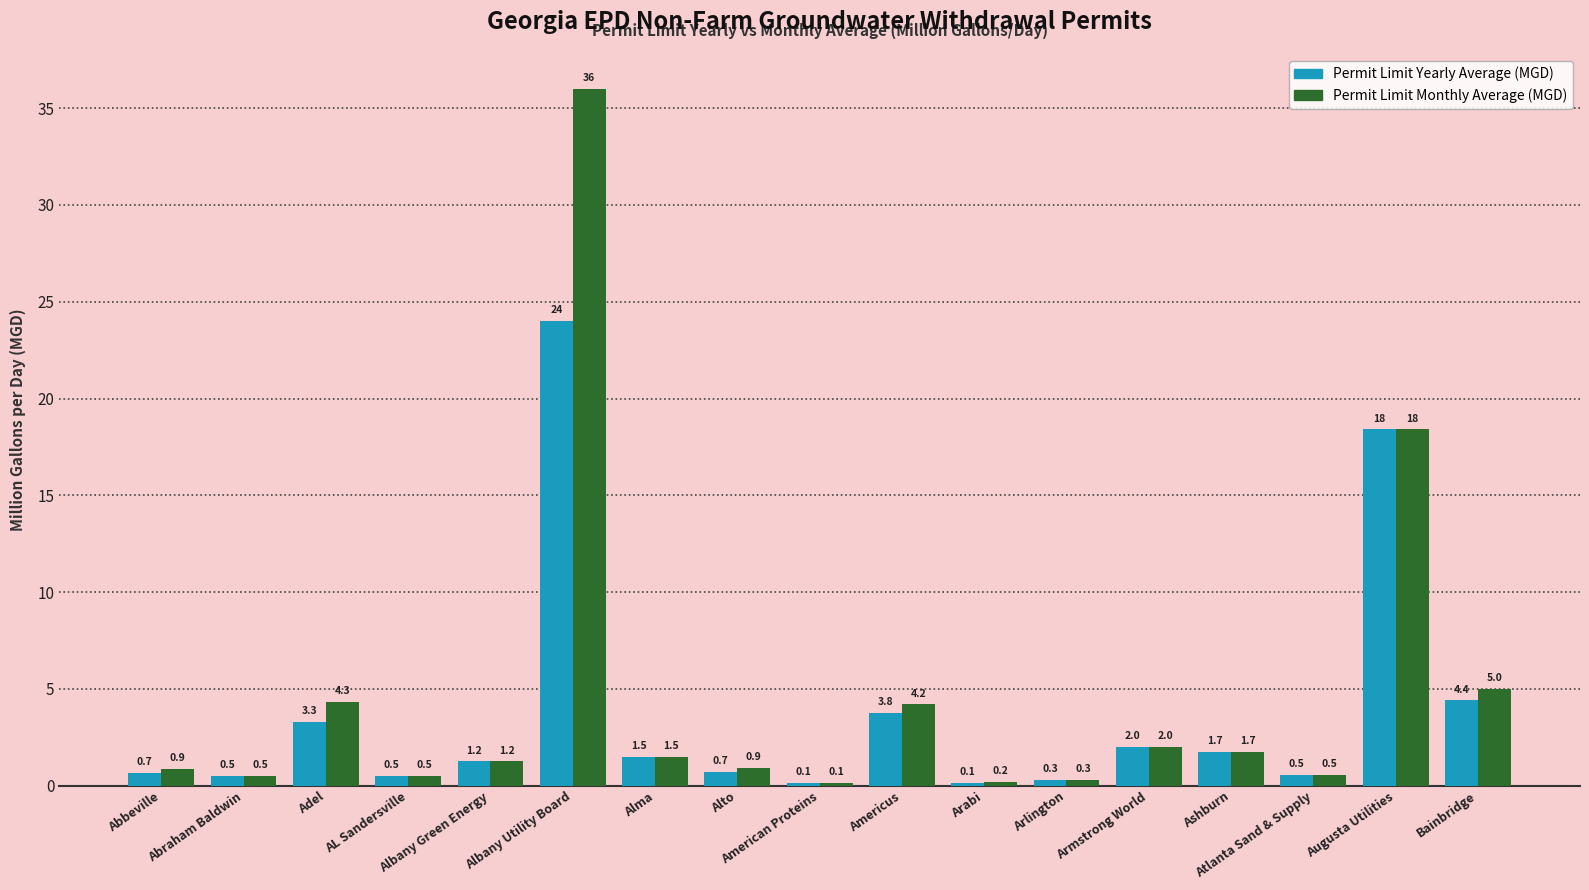

How many bars are there in each group?

2